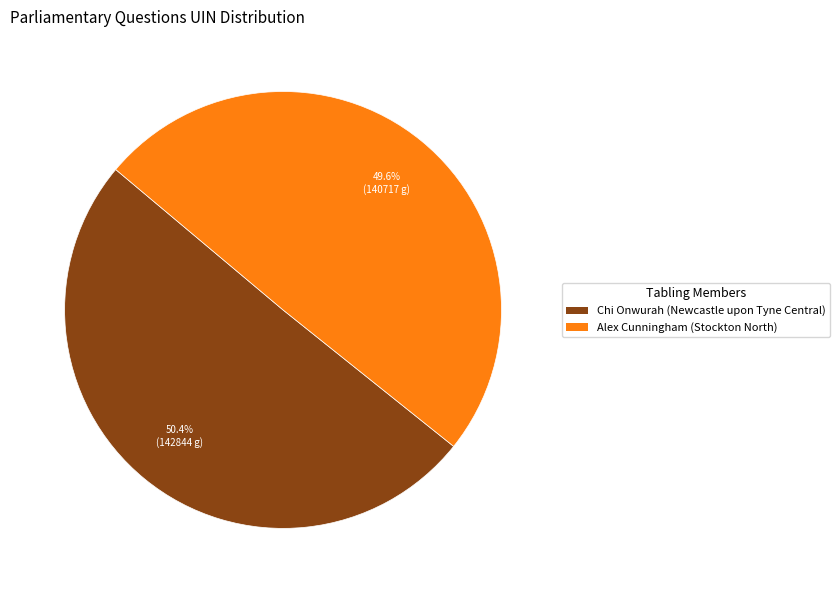

Is there any slice that represents more than half of the pie?

Yes